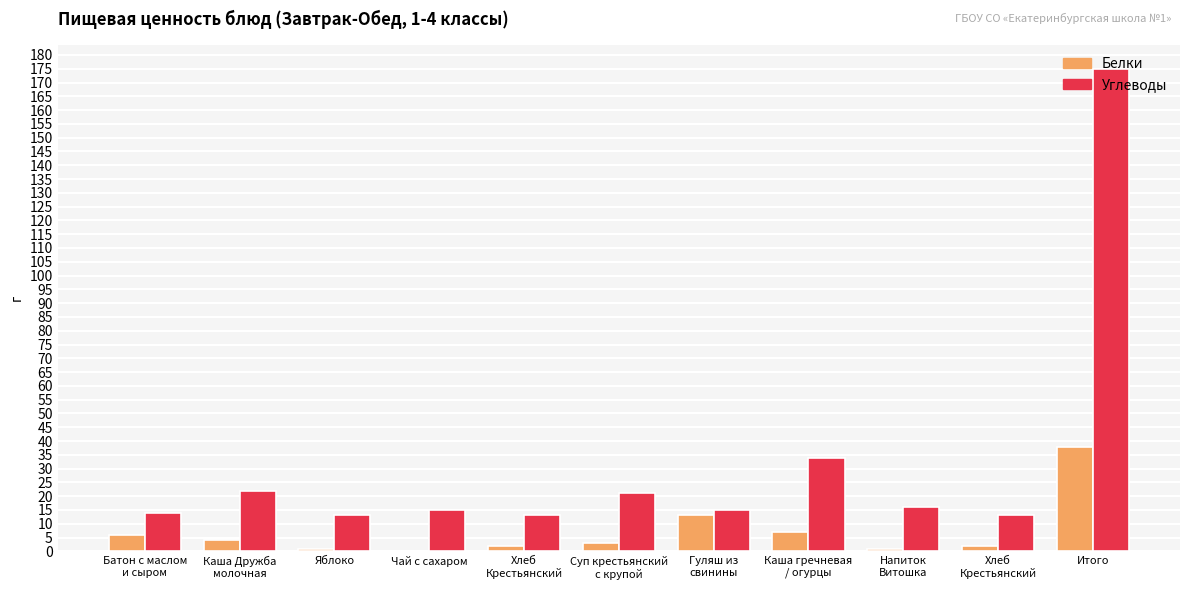

Rank the categories by Углеводы value from lowest to highest.

Яблоко, Хлеб
Крестьянский, Хлеб
Крестьянский, Батон с маслом
и сыром, Чай с сахаром, Гуляш из
свинины, Напиток
Витошка, Суп крестьянский
с крупой, Каша Дружба
молочная, Каша гречневая
/ огурцы, Итого